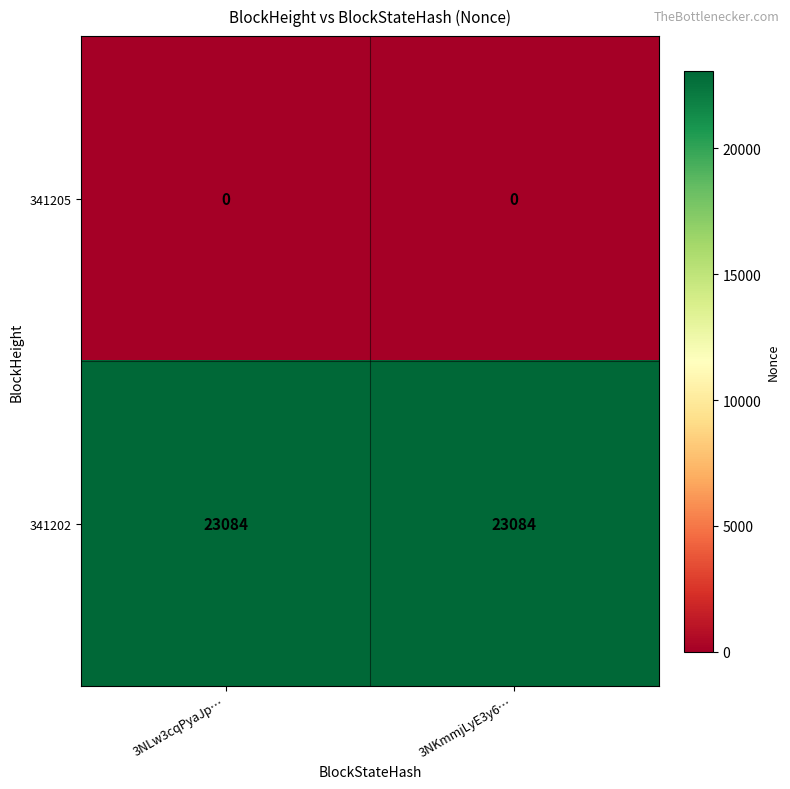

Reading left to right, what are all the values shown in this chart?

341205: 0	0
341202: 23084	23084